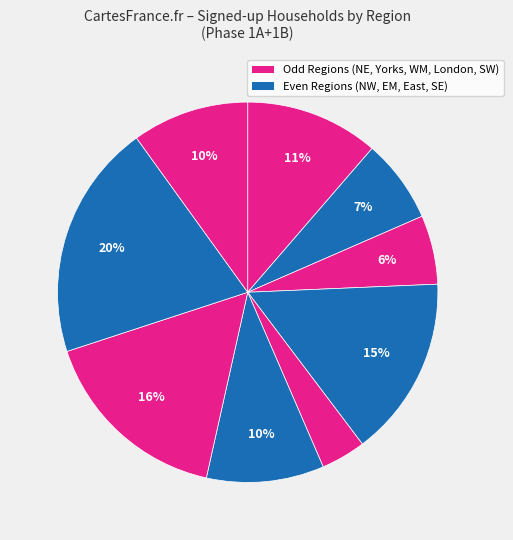

Is there any slice that represents more than half of the pie?

No